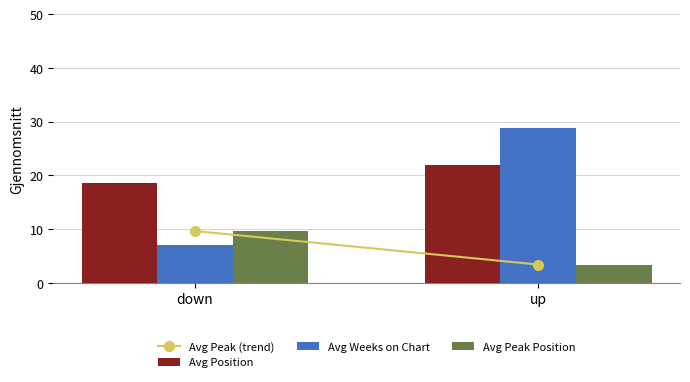

What position from the left is up?

2